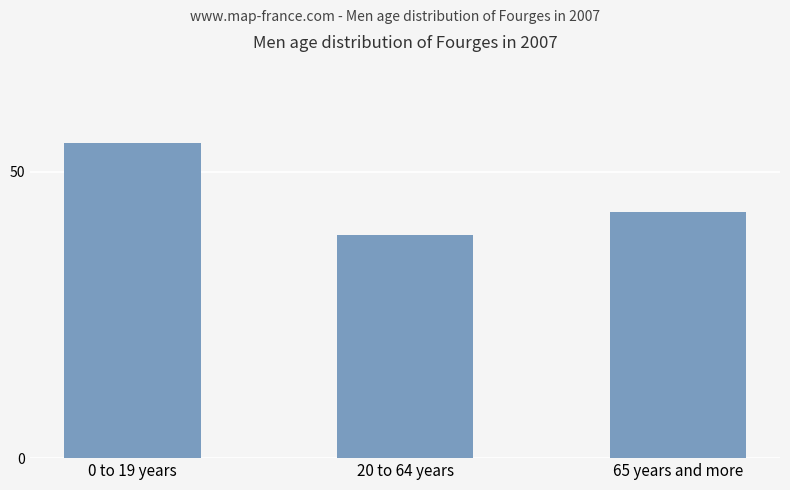

Which category has the highest value across all series?

0 to 19 years